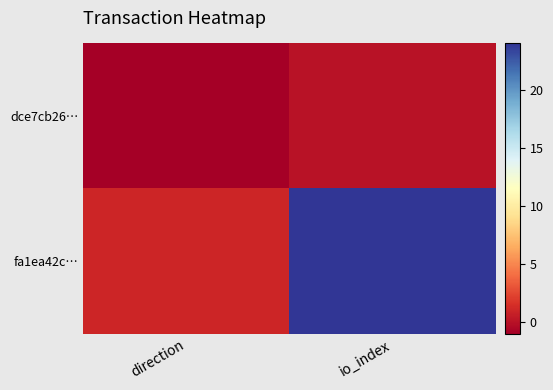

Reading left to right, what are all the values shown in this chart?

dce7cb26…: direction=-1	io_index=0
fa1ea42c…: direction=1	io_index=24